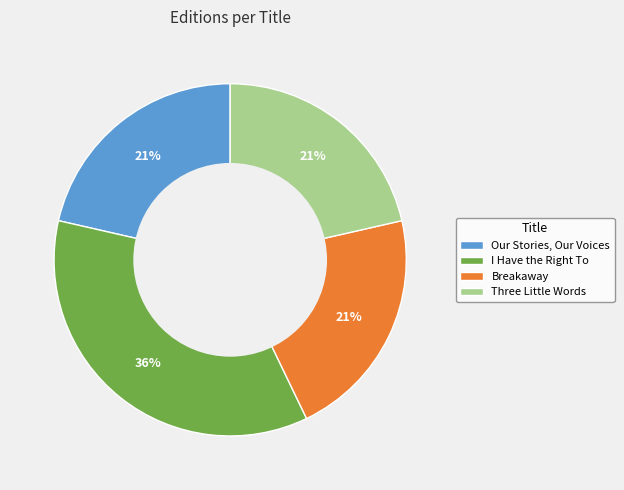

Is the sum of Our Stories, Our Voices and Breakaway greater than half?

No